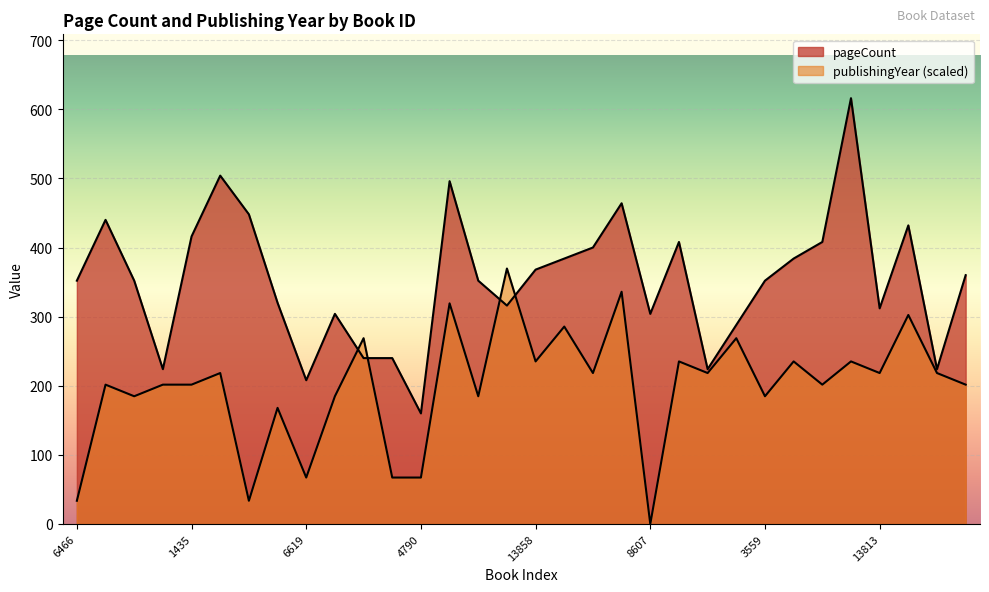

What is the label of the 20th point from the right?

4790